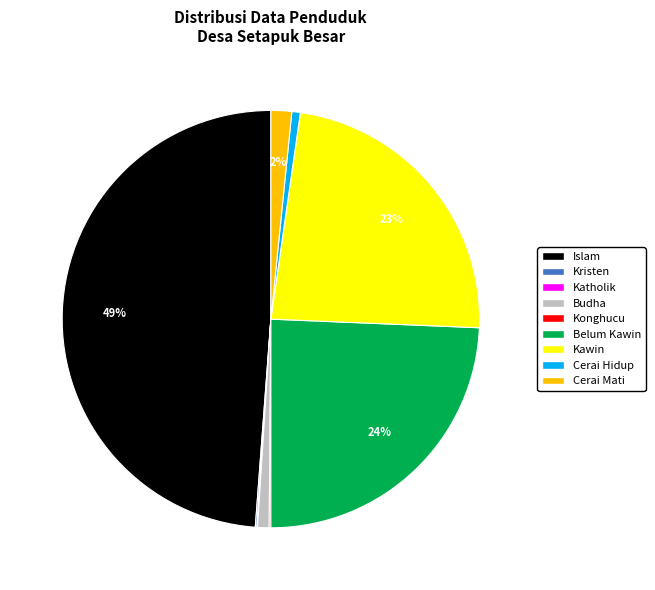

Which category has the biggest portion of the pie?

Islam